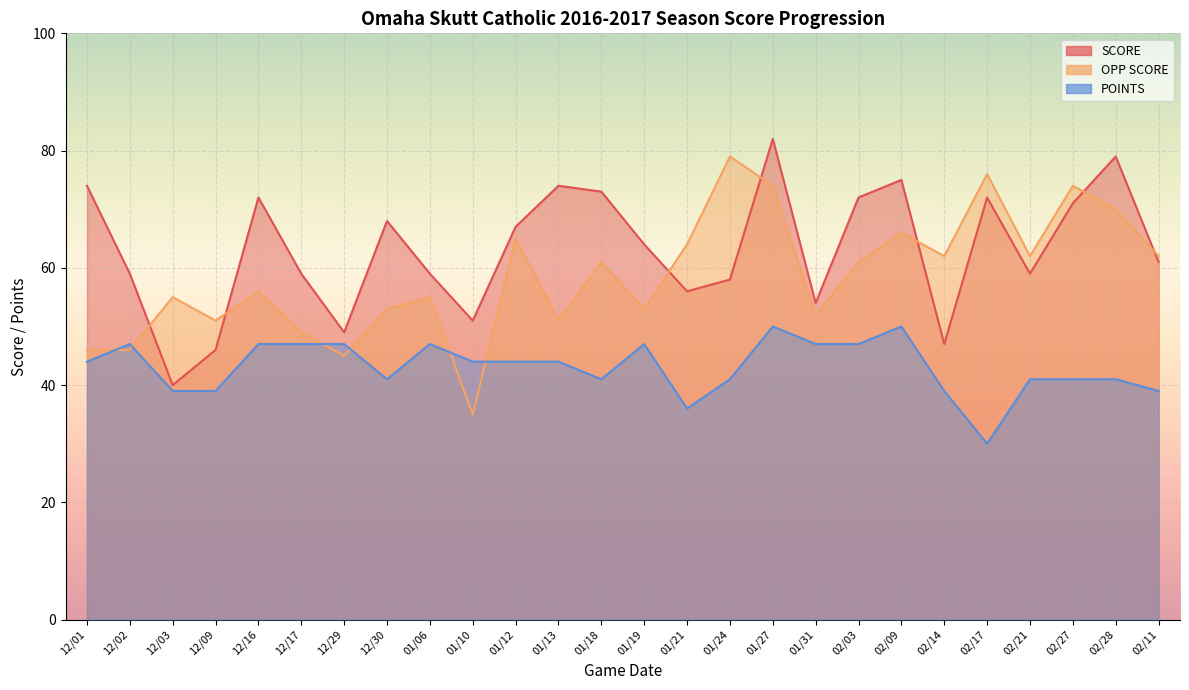

What are all the series names shown in the legend?

SCORE, OPP SCORE, POINTS